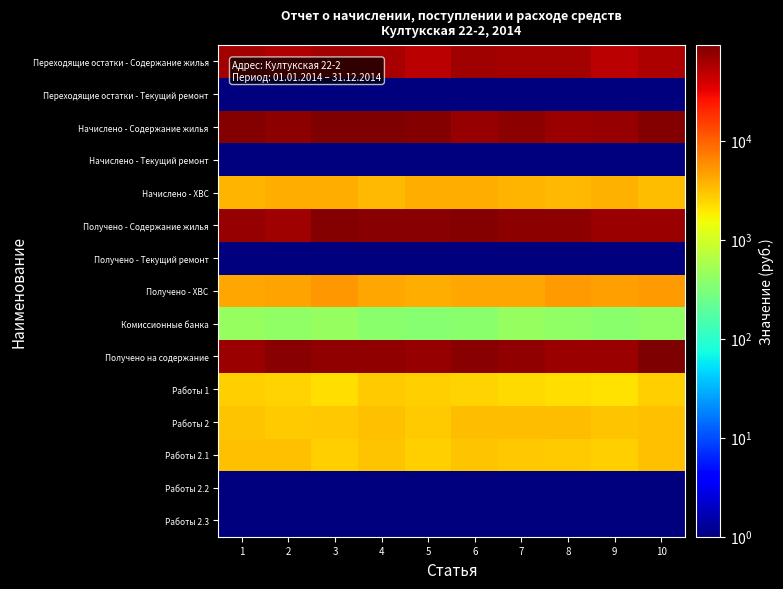

Between 9 and 8, which is larger?

8